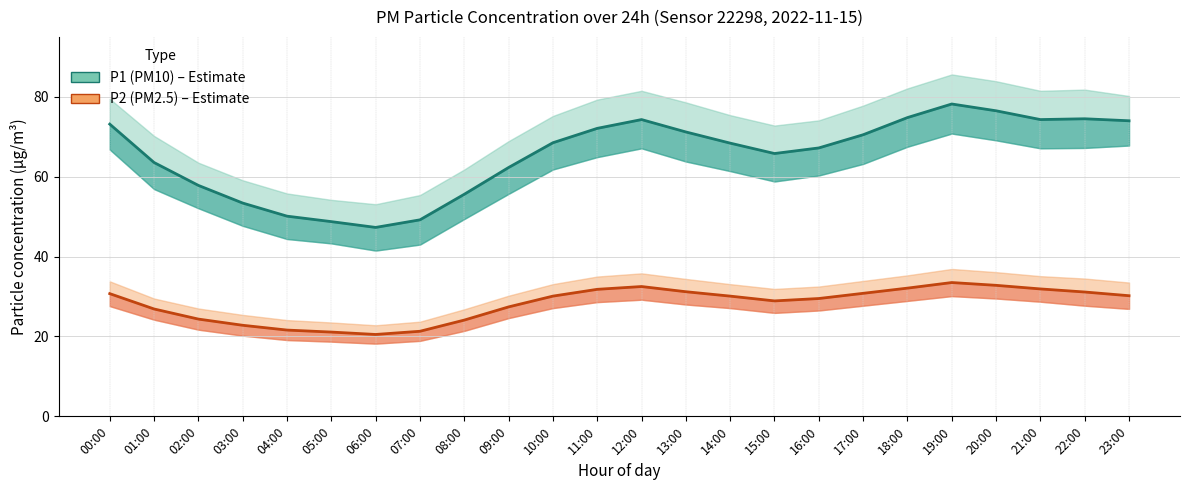

How many data points in P2 (PM2.5) are above 30?

13